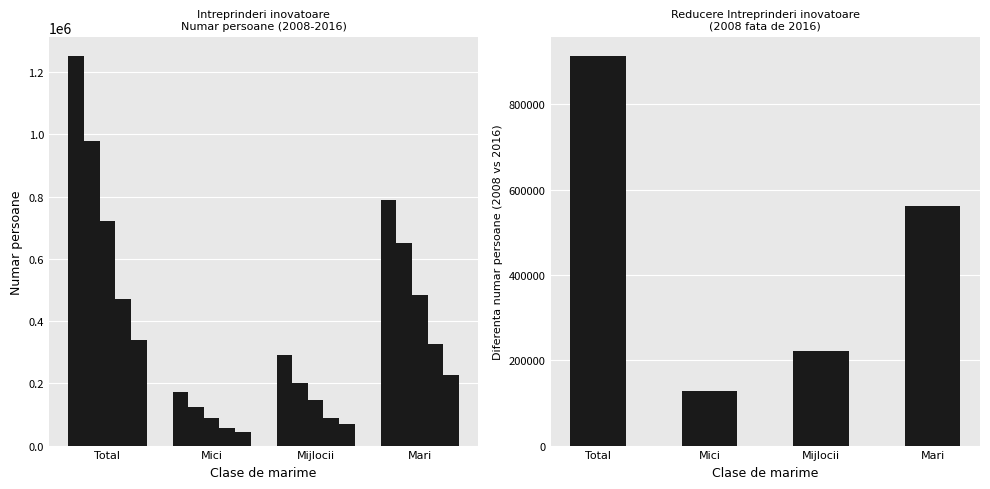

What is the maximum value for Numar persoane 2016?

338092